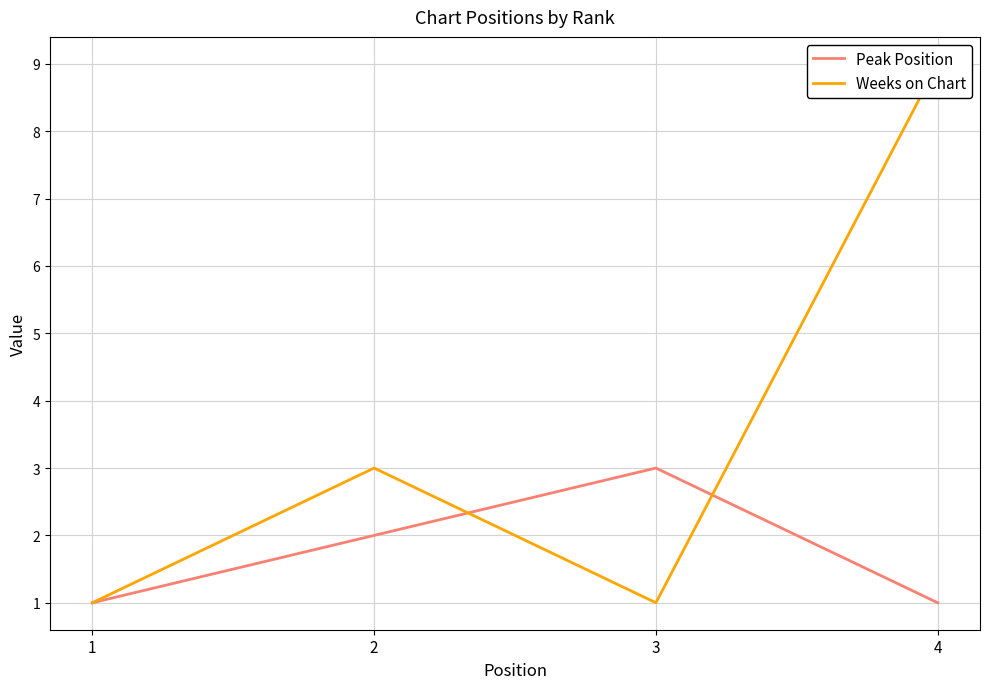

Does the chart have visible grid lines?

Yes